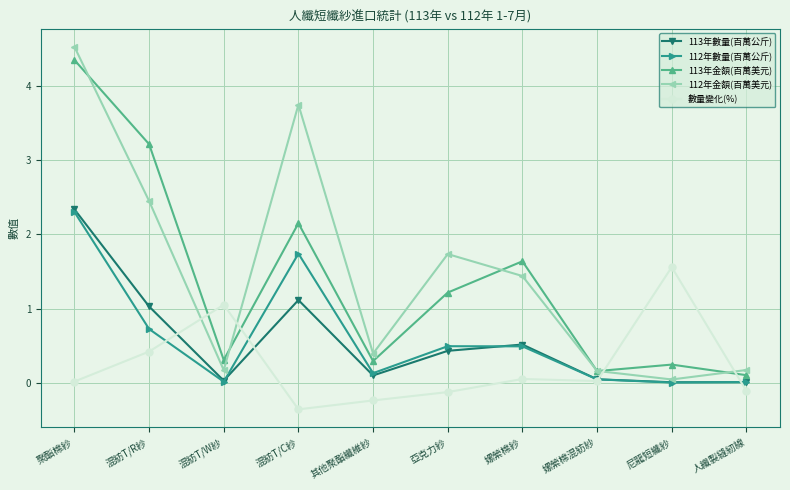

How many data points in 112年金額(百萬美元) are less than 1?

5